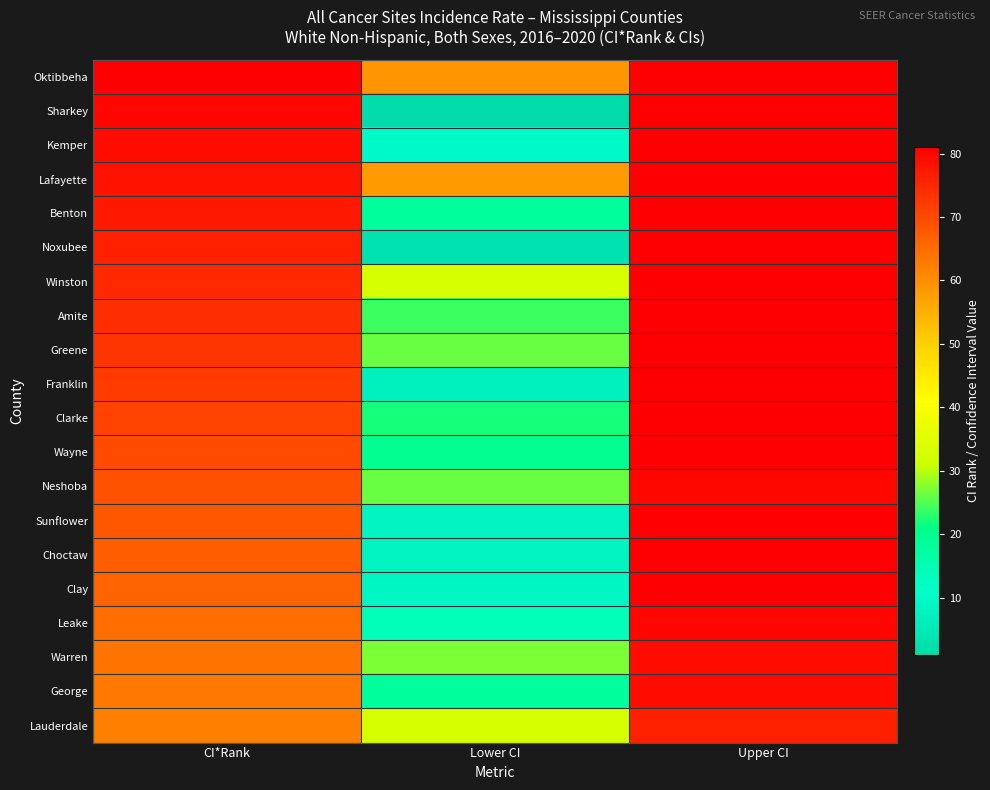

List the series in order of their peak value, highest first.

Oktibbeha, Sharkey, Kemper, Lafayette, Benton, Noxubee, Winston, Amite, Greene, Franklin, Clarke, Wayne, Sunflower, Choctaw, Clay, Neshoba, Leake, Warren, George, Lauderdale